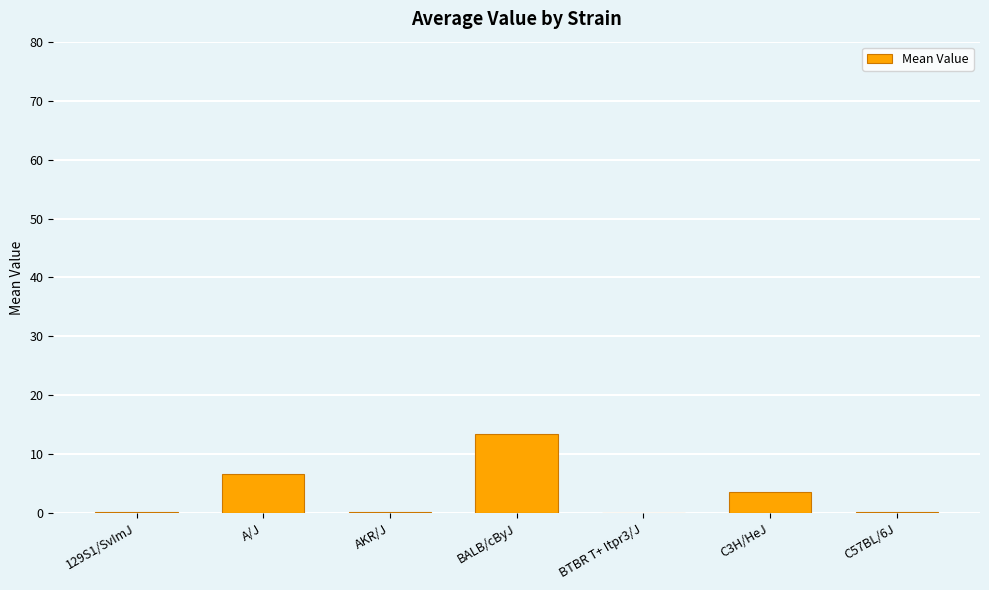

The value at BTBR T+ Itpr3/J is -4.5. True or false?

False